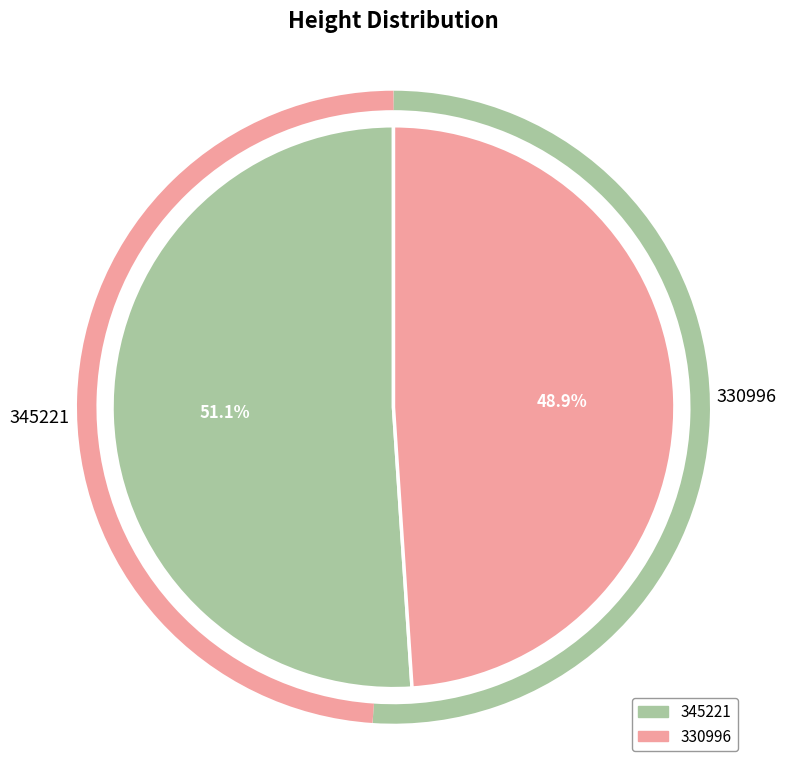

To the nearest percent, what portion does 330996 represent?

49%